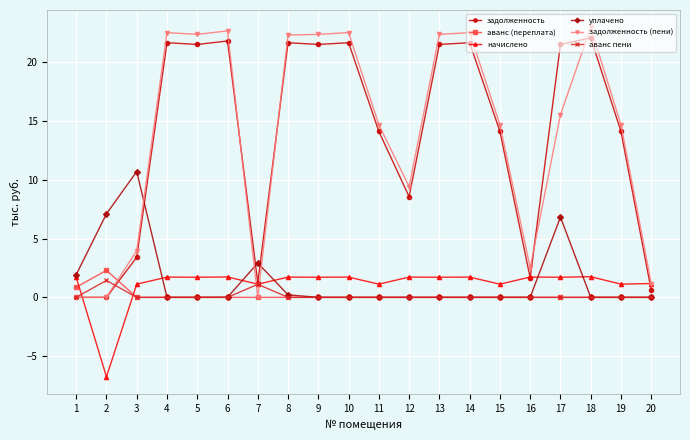

The начислено series shows 1.7 at 17. True or false?

True